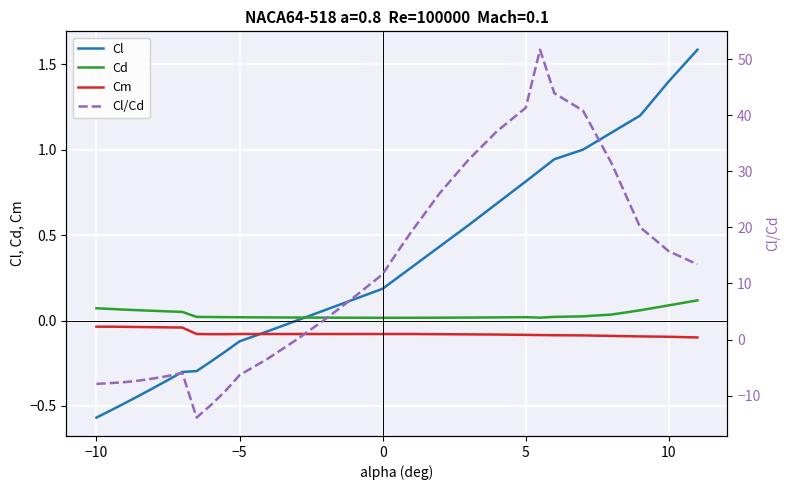

Reading left to right, transcribe all the data shown in this chart.

Cl: -0.6	-0.5	-0.5	-0.4	-0.4	-0.3	-0.3	-0.3	-0.2	-0.2	-0.1	-0.1	0.0	0.1	0.1	0.2	0.2	0.3	0.4	0.6	0.7	0.8	0.9	0.9	1.0	1.1	1.2	1.4	1.6
Cd: 0.1	0.1	0.1	0.1	0.1	0.1	0.1	0.0	0.0	0.0	0.0	0.0	0.0	0.0	0.0	0.0	0.0	0.0	0.0	0.0	0.0	0.0	0.0	0.0	0.0	0.0	0.1	0.1	0.1
Cm: -0.0	-0.0	-0.0	-0.0	-0.0	-0.0	-0.0	-0.1	-0.1	-0.1	-0.1	-0.1	-0.1	-0.1	-0.1	-0.1	-0.1	-0.1	-0.1	-0.1	-0.1	-0.1	-0.1	-0.1	-0.1	-0.1	-0.1	-0.1	-0.1
Cl/Cd: -7.9	-7.8	-7.6	-7.3	-6.9	-6.5	-6.0	-13.9	-11.7	-9.2	-6.4	-3.4	0.0	3.6	7.6	11.7	15.5	19.2	26.1	32.1	37.2	41.3	51.7	43.9	40.8	31.4	20.0	15.8	13.4